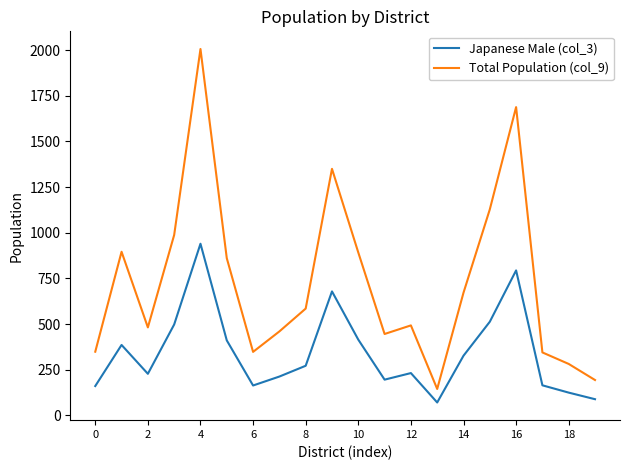

Which series has the largest range (max minus min)?

Total Population (col_9)